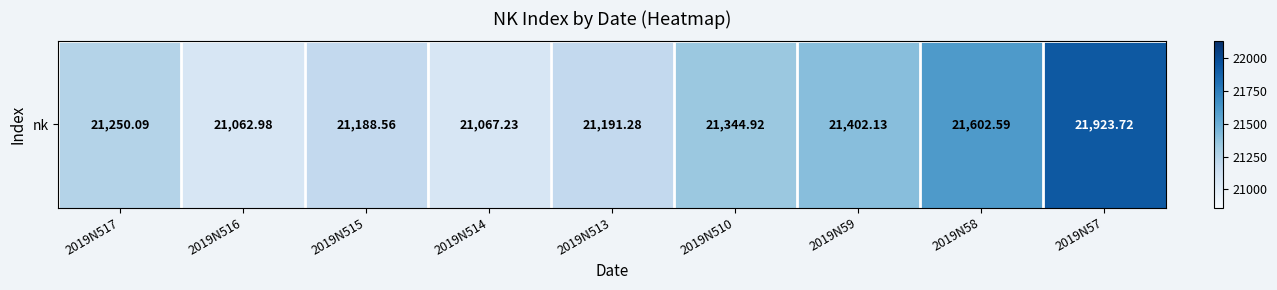

Is it true that the value at 2019N58 is 21602.6?

True